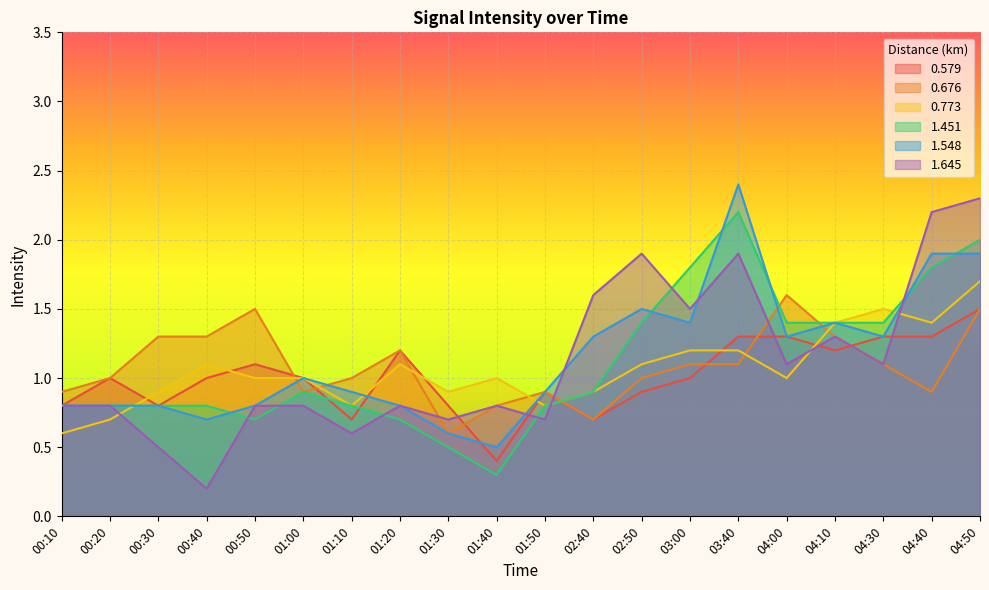

What is the label of the 5th point from the right?

04:00